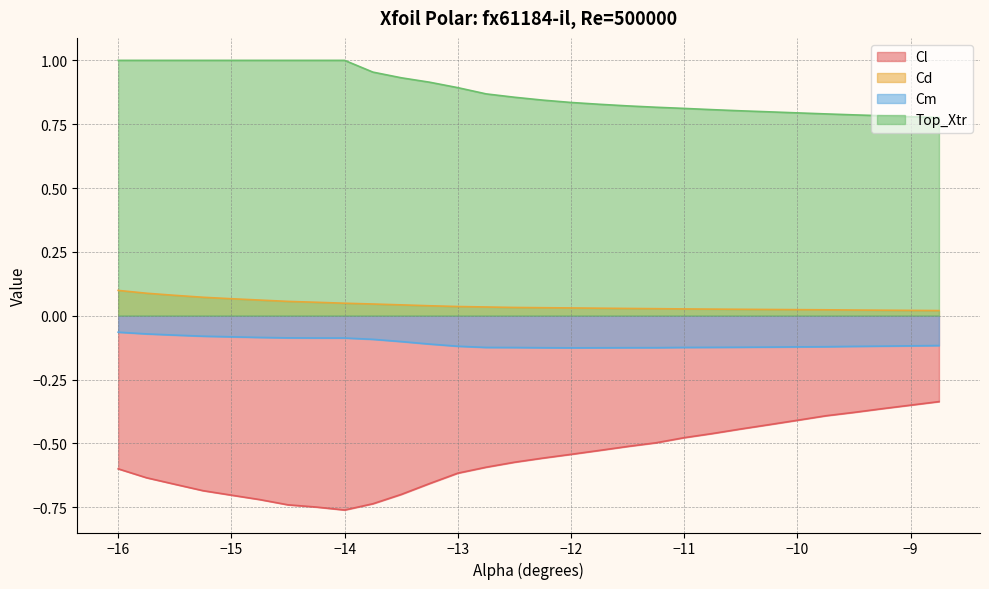

True or false: Cl and Top_Xtr intersect in this chart.

False